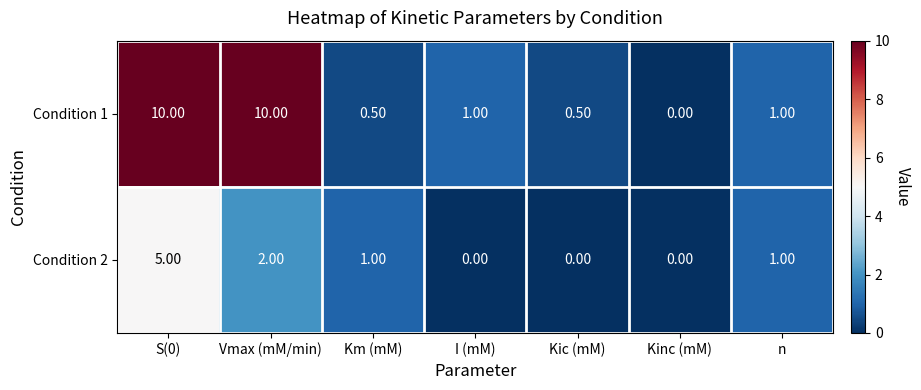

What is the total value across all series at Vmax (mM/min)?

12.0